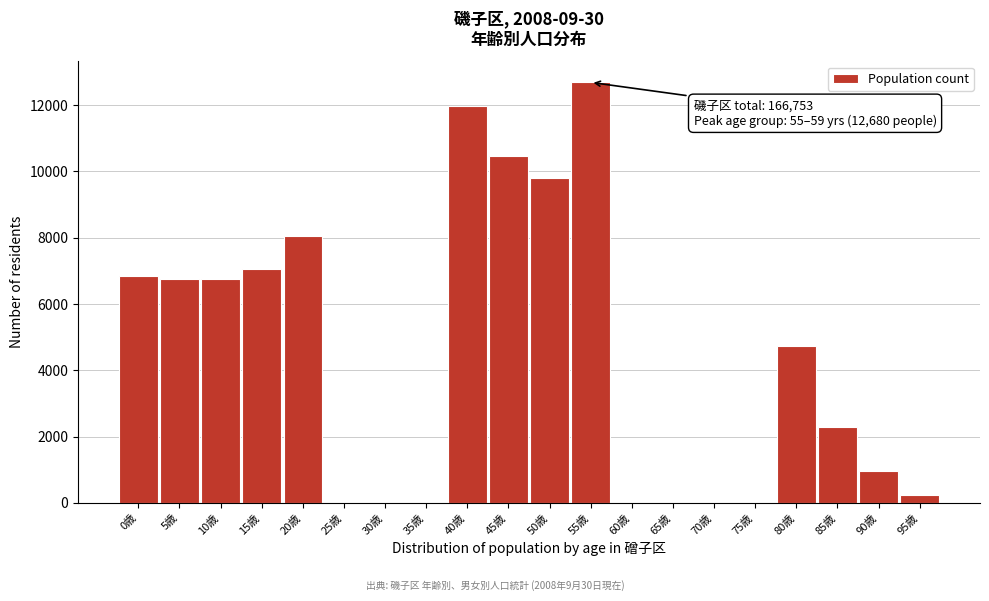

At which category does the chart reach its peak across all series?

55歳